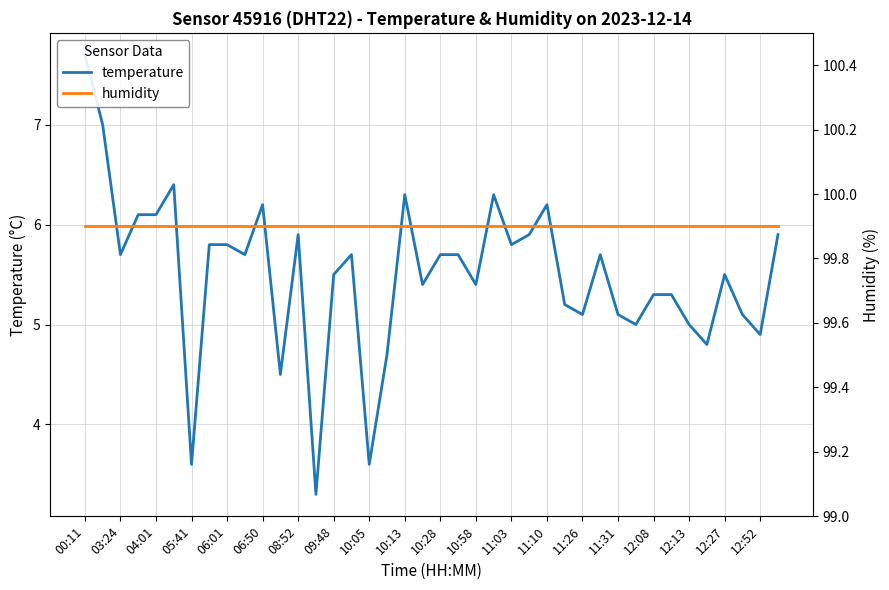

What value does the humidity series have at 03:24?

99.9